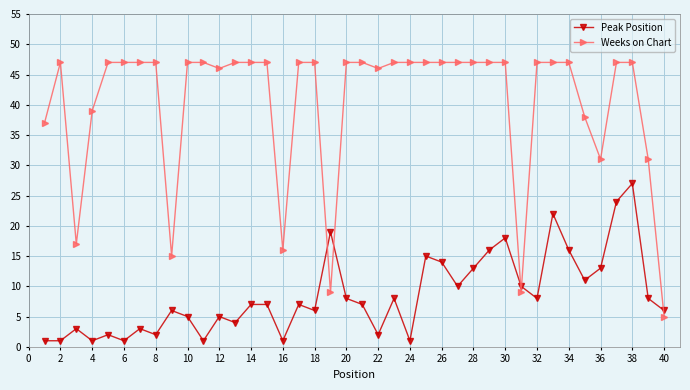

Which series has the widest spread of values?

Weeks on Chart